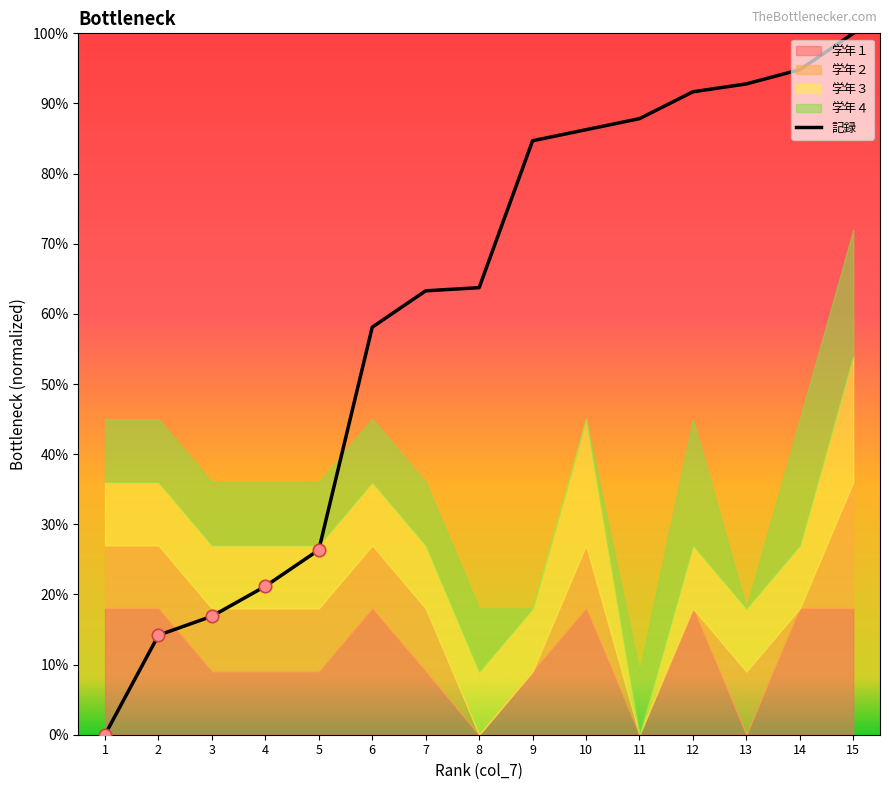

Which has a higher value, 5 or 11?

11